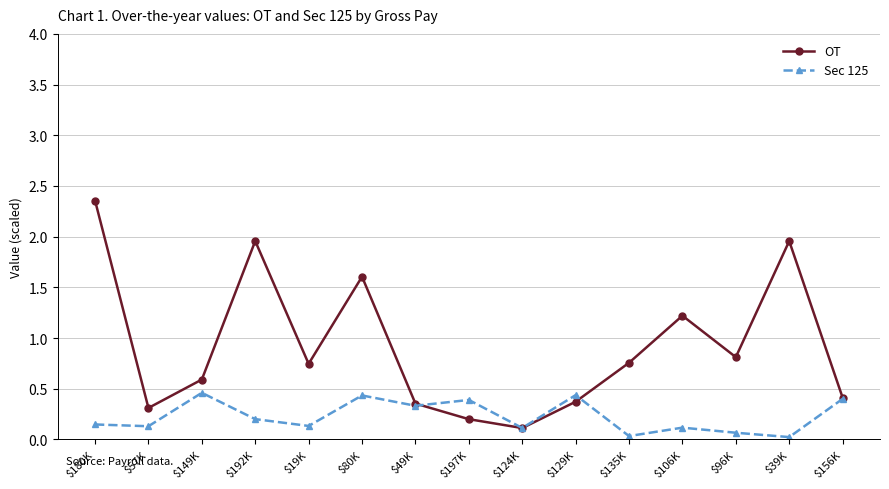

The value of OT at $57K is 0.3. True or false?

True